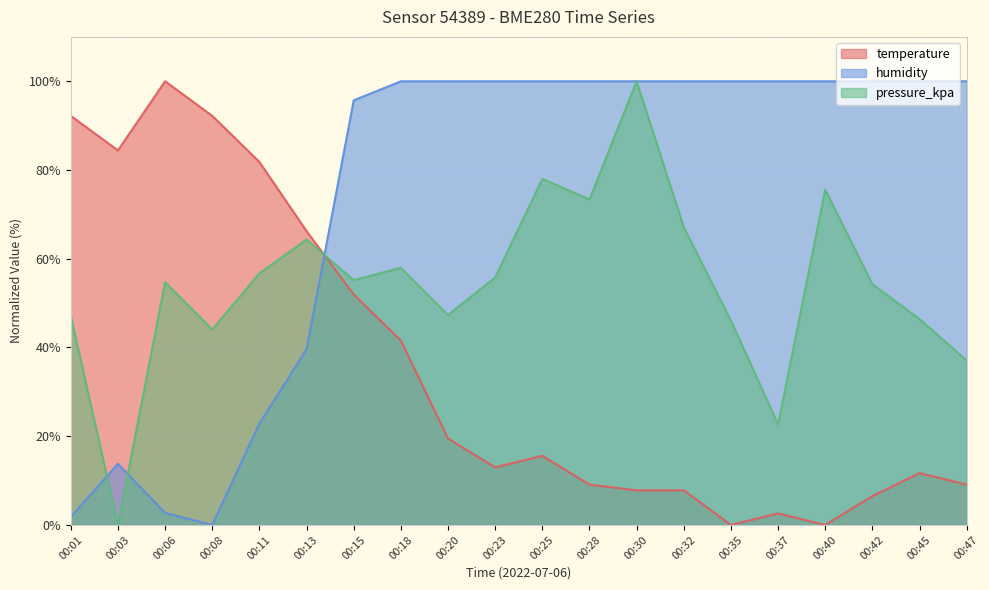

Between 00:06 and 00:42, which series saw the biggest shift?

humidity